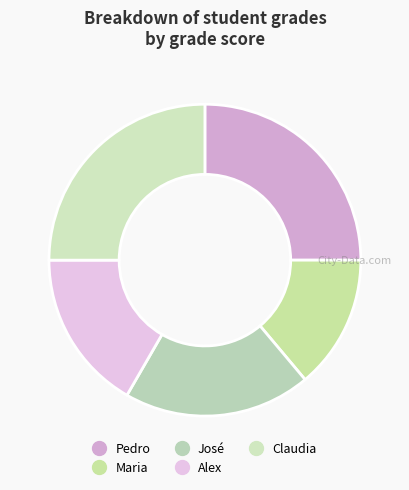

What is the largest slice in the pie chart?

Pedro